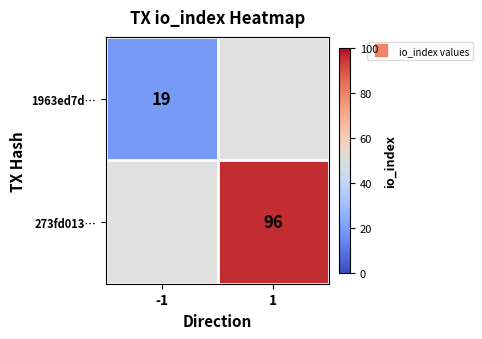

Between 1 and -1, which is larger?

-1